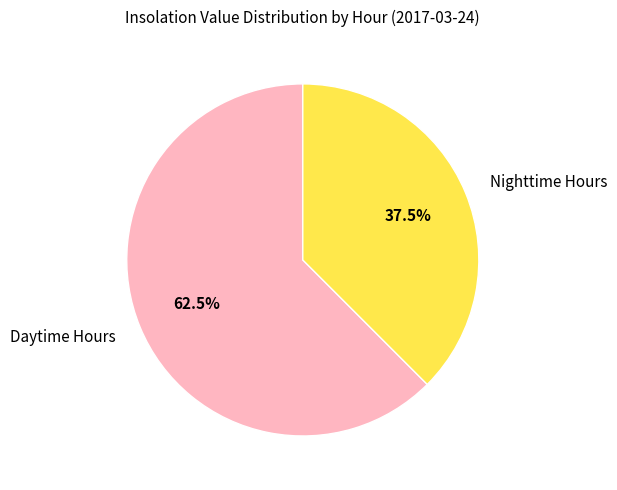

Which has a higher value, Daytime Hours or Nighttime Hours?

Daytime Hours